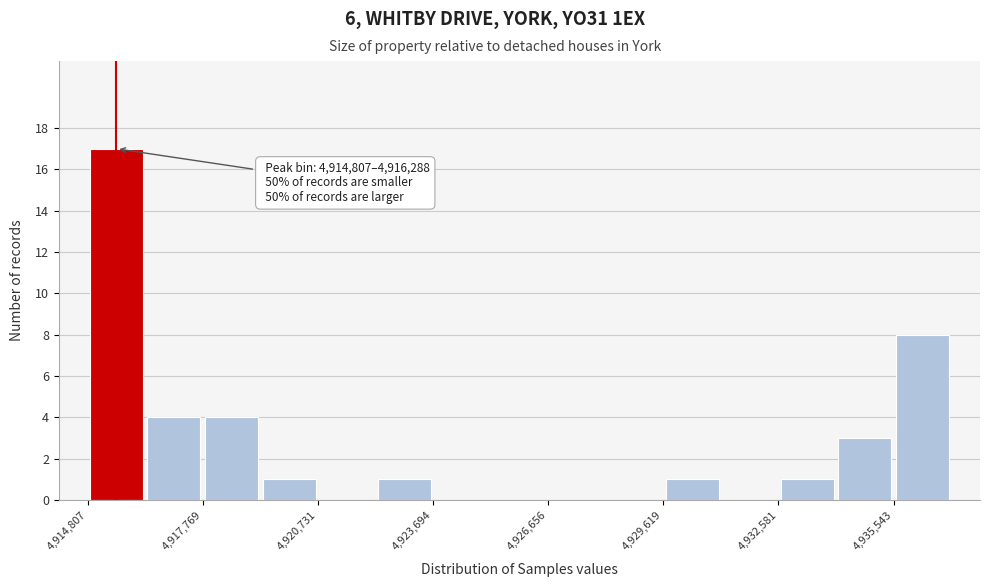

Around what value on the x-axis is the tallest bar? Give the approximate position of its centre, as read against the axis.

4915500